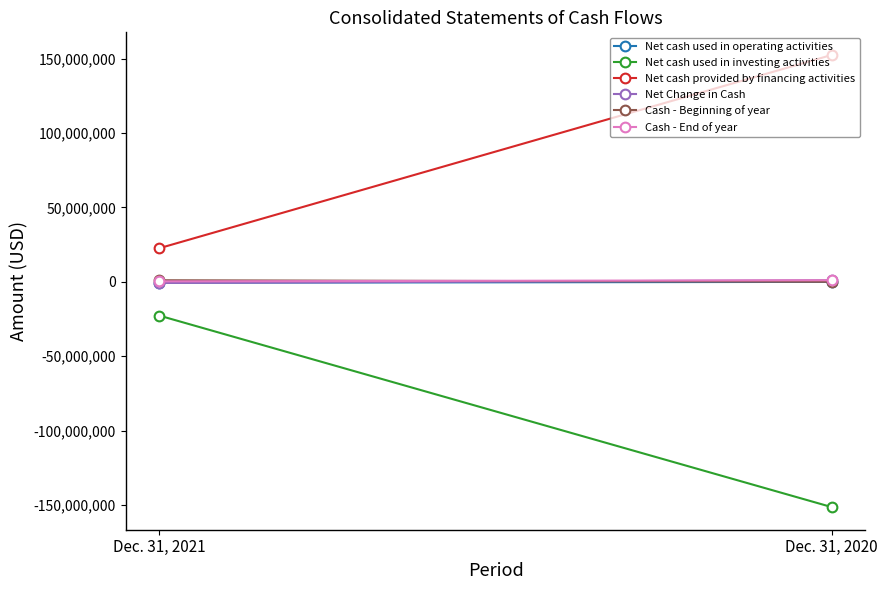

At which label is Cash - Beginning of year closest to 548126?

Dec. 31, 2020